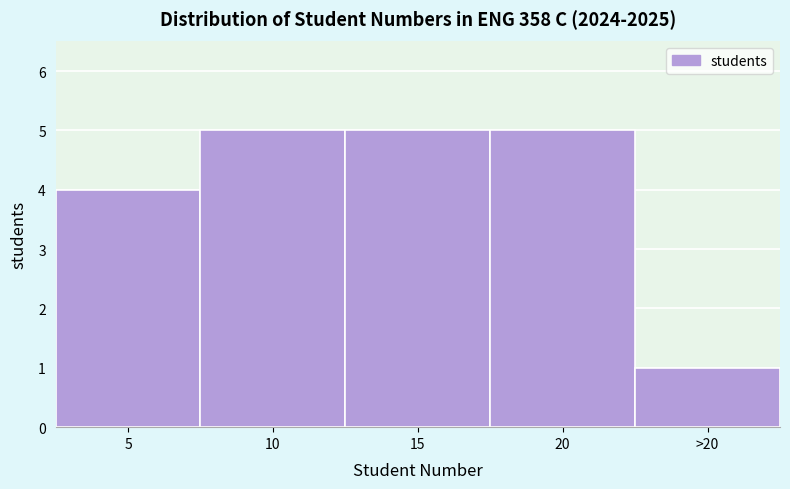

Reading right to left, transcribe all the data shown in this chart.

1	5	5	5	4